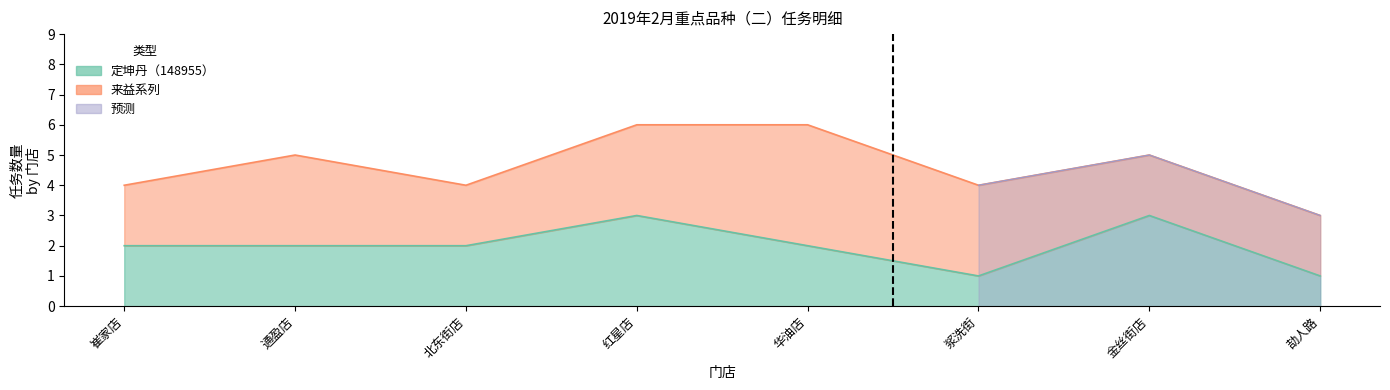

Rank the categories by value from lowest to highest.

浆洗街, 劼人路, 崔家店, 通盈店, 北东街店, 华油店, 红星店, 金丝街店